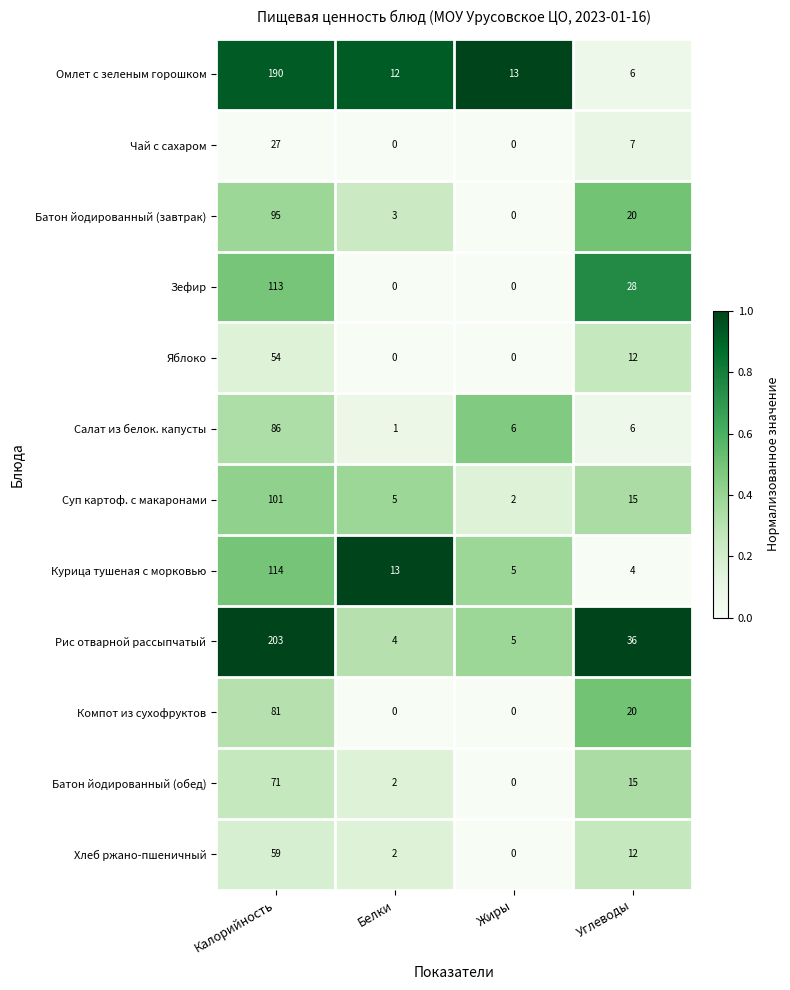

Which series has the largest total across all categories?

Рис отварной рассыпчатый